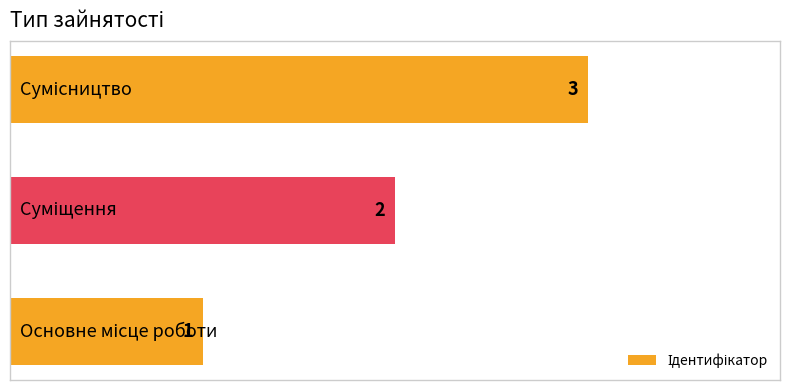

What is the difference between the maximum and minimum values?

2